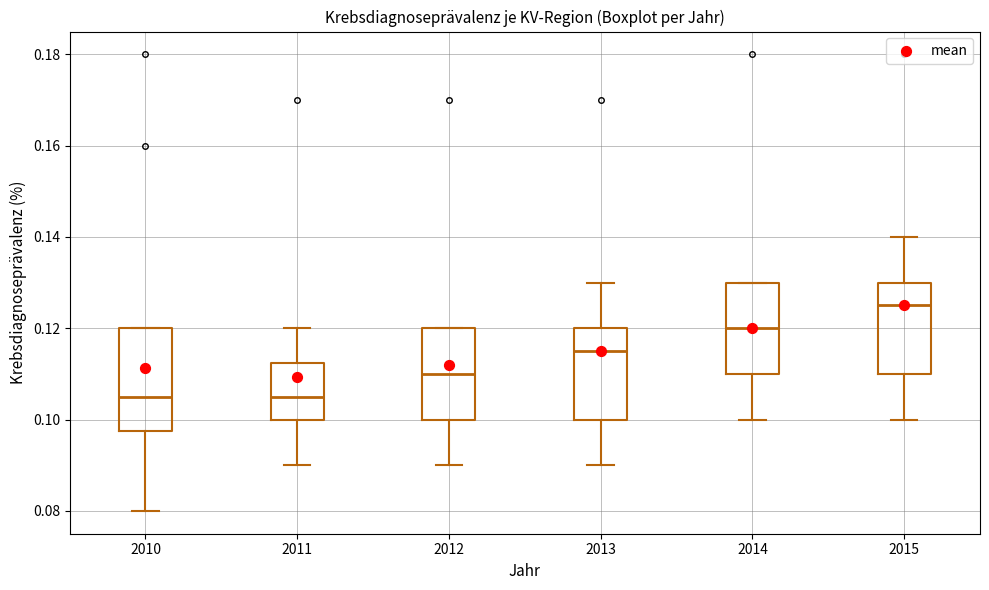

Where does the upper whisker of the box at x = 2013 end on the y-axis? The values are not printed on the chart, so give them approximately, as read against the axis.

0.130